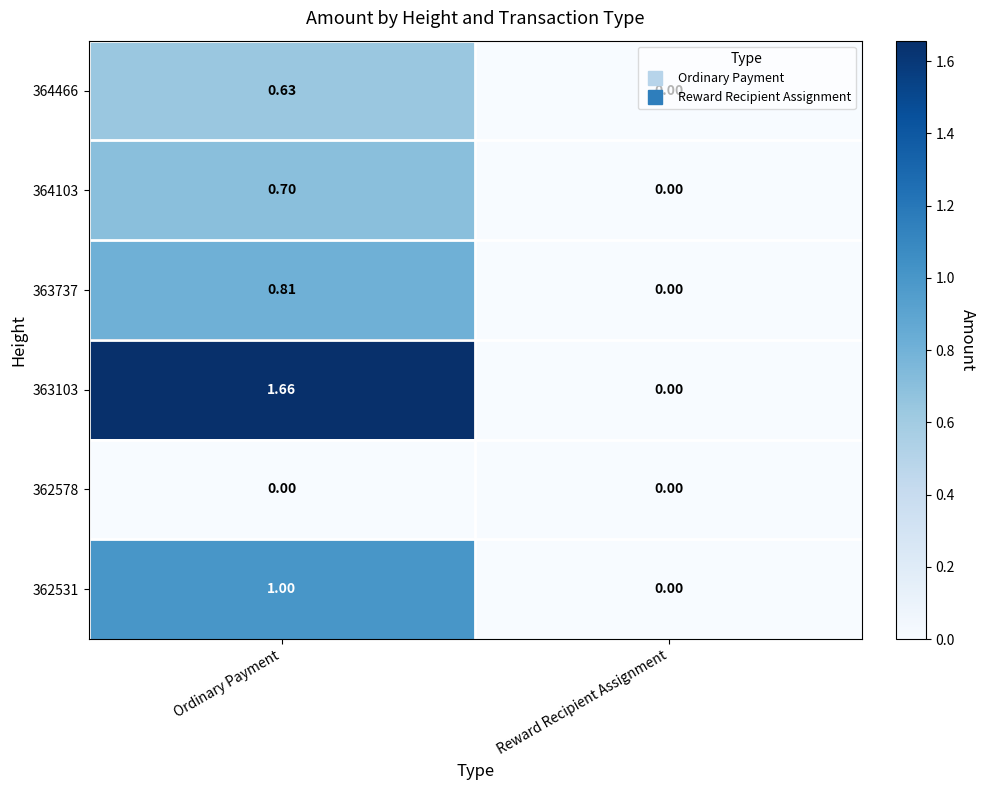

At which label is 363103 closest to 0?

Reward Recipient Assignment